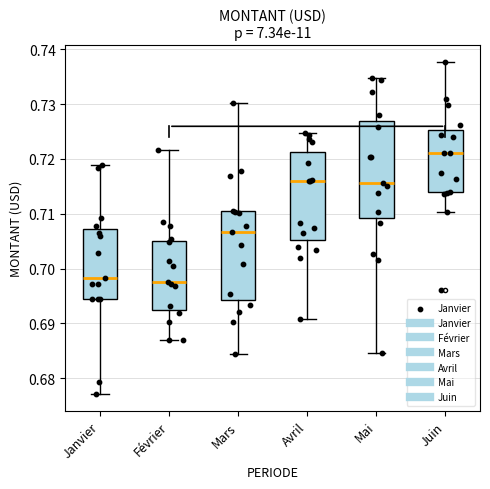

Where does the median line of the box for Mars sit on the y-axis? The values are not printed on the chart, so give them approximately, as read against the axis.

0.707